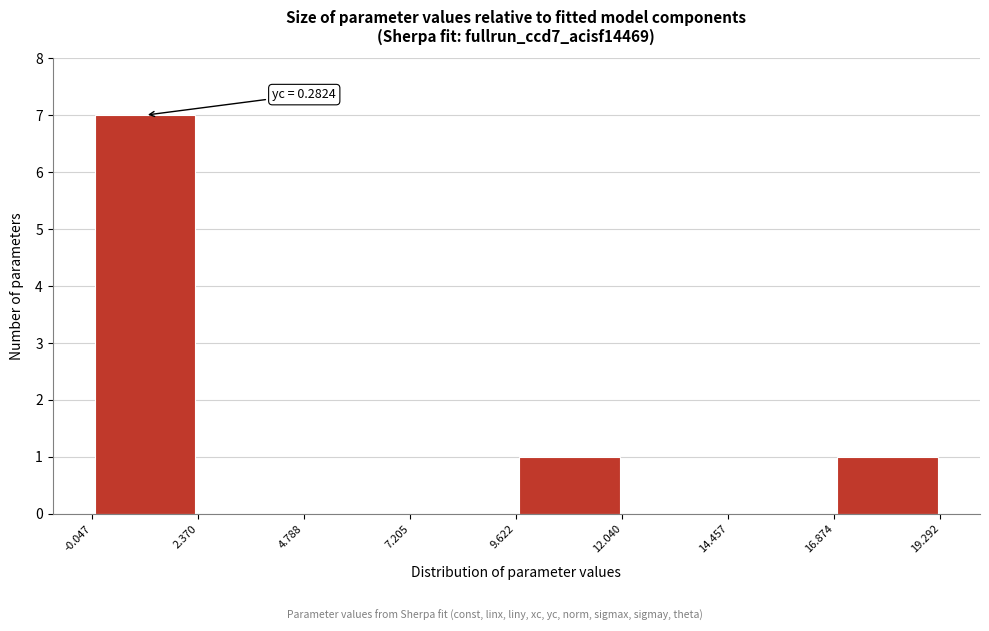

Which range on the x-axis has the tallest bar?

-0.047 to 2.370